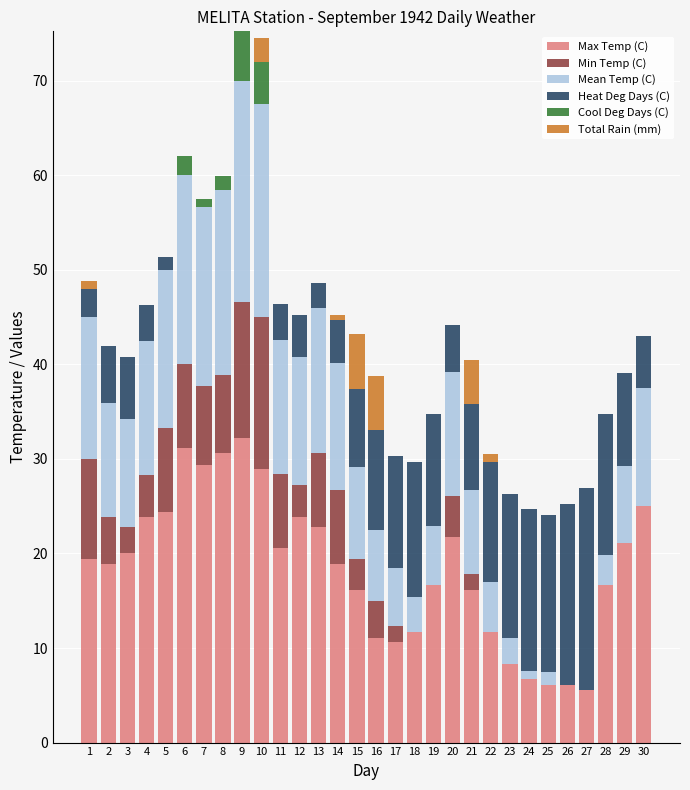

The value of Max Temp (C) at 30 is 10.6. True or false?

False